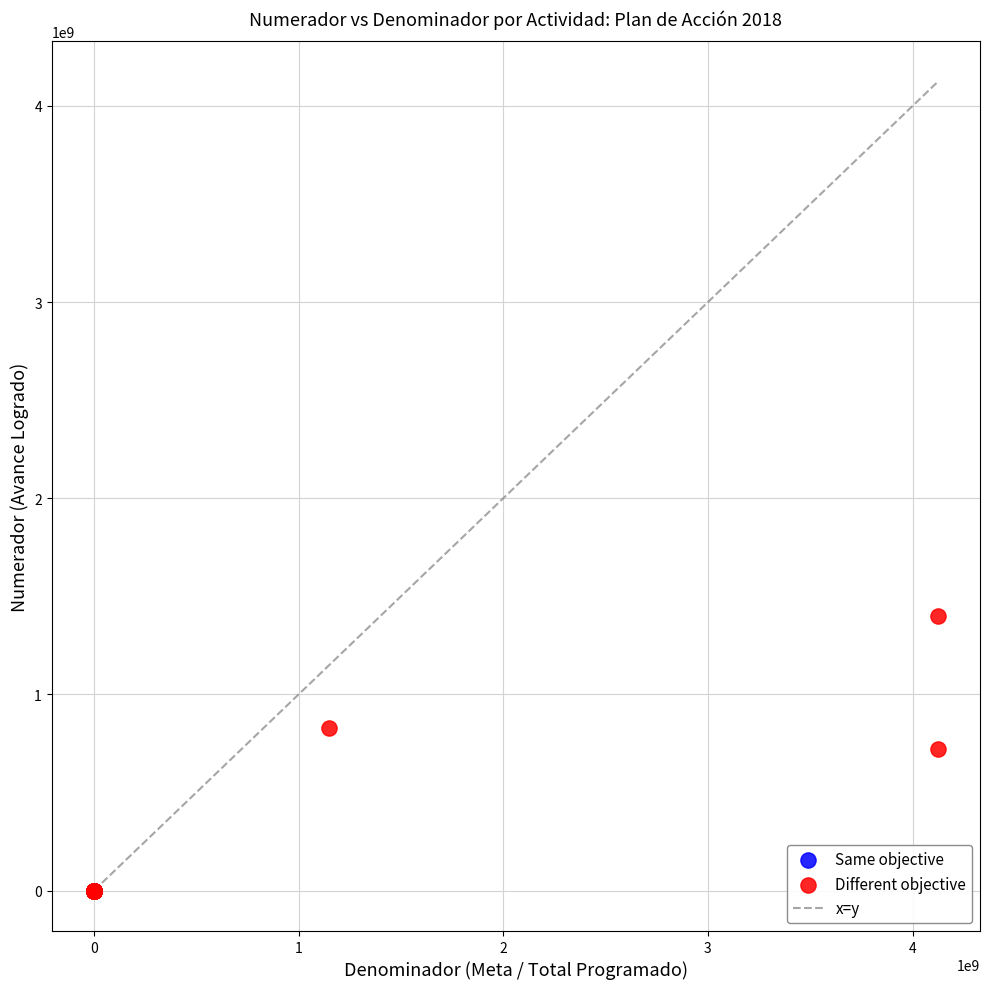

Which series has the largest Y range (max minus min)?

Different objective